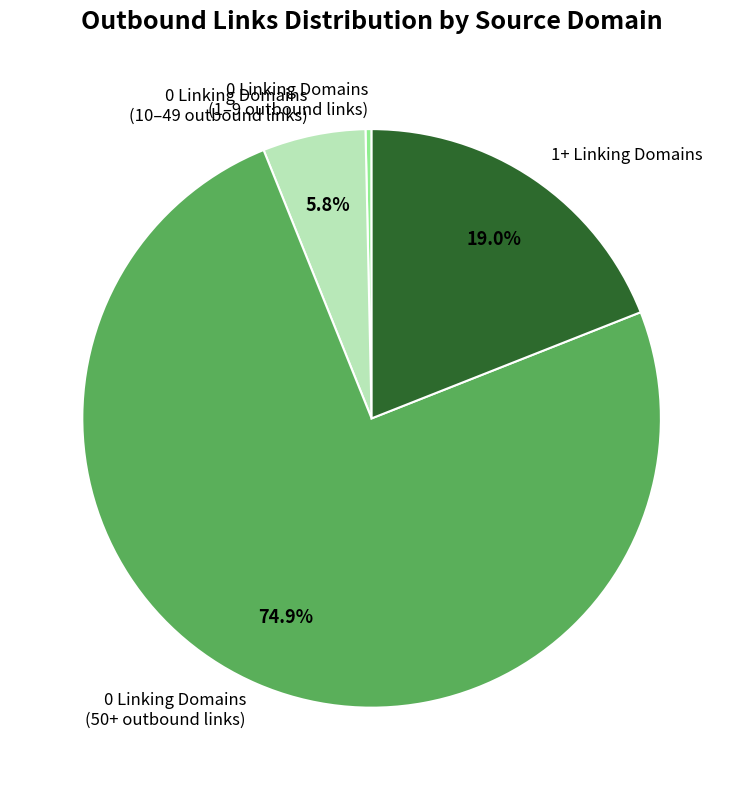

Is there any slice that represents more than half of the pie?

Yes